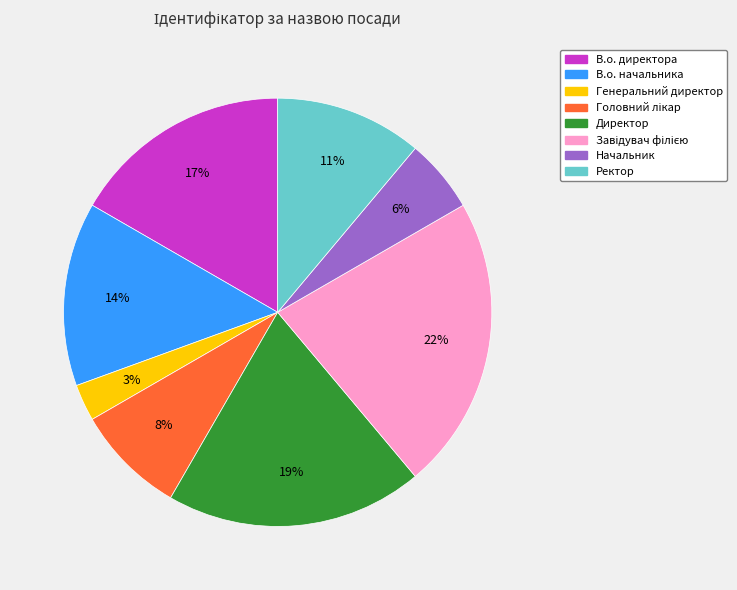

Does Начальник account for over 50% of the chart?

No